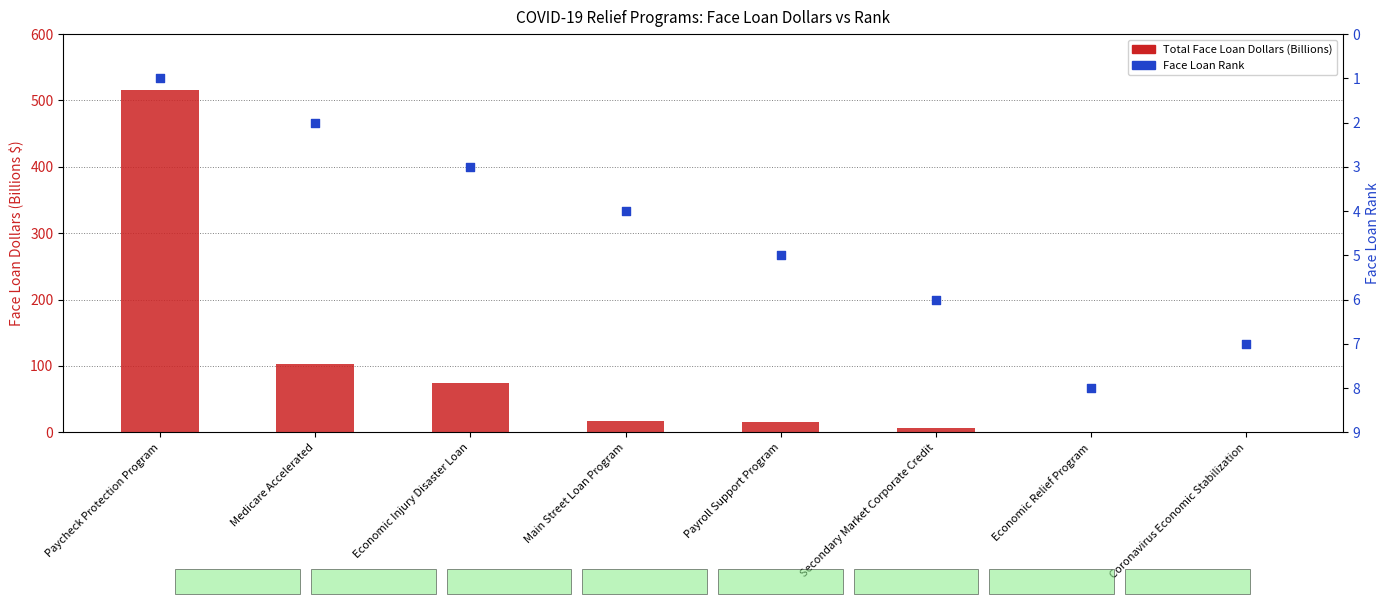

Is the value of Face Loan Rank at Main Street Loan Program greater than the value of Total Face Loan Dollars (Billions) at Coronavirus Economic Stabilization?

Yes